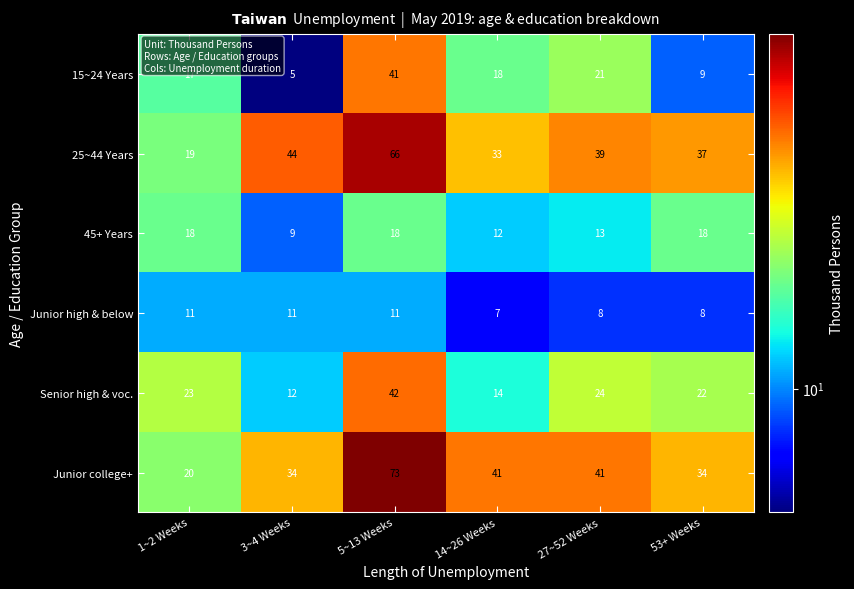

What is the average value of the Junior high & below series?

9